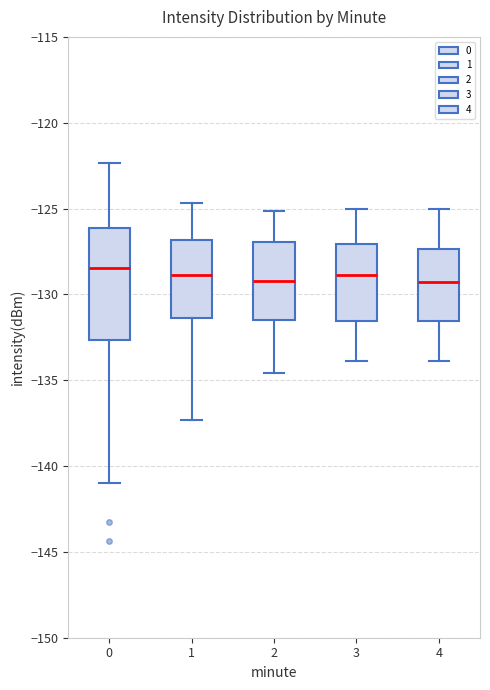

Where does the median line of the box at x = 2 sit on the y-axis? The values are not printed on the chart, so give them approximately, as read against the axis.

-129.0